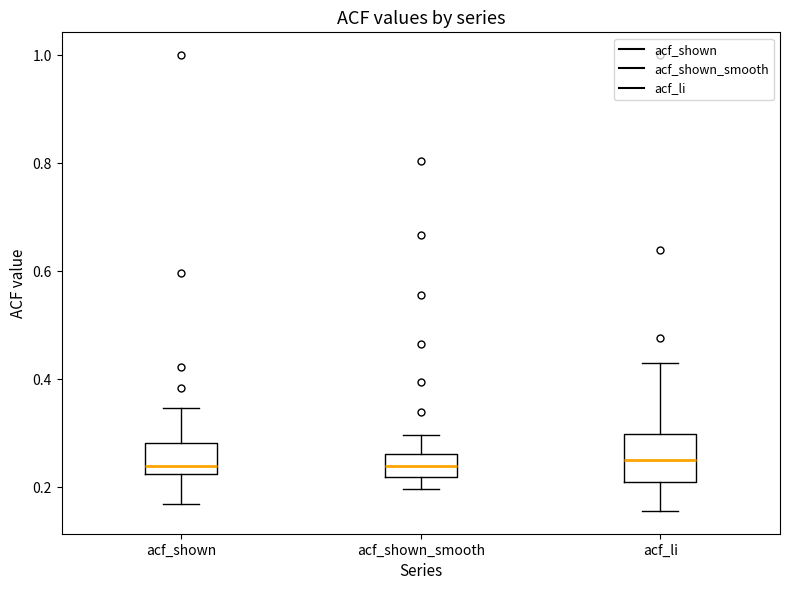

Comparing the boxes themselves (not the whiskers), which one is the tallest?

acf_li